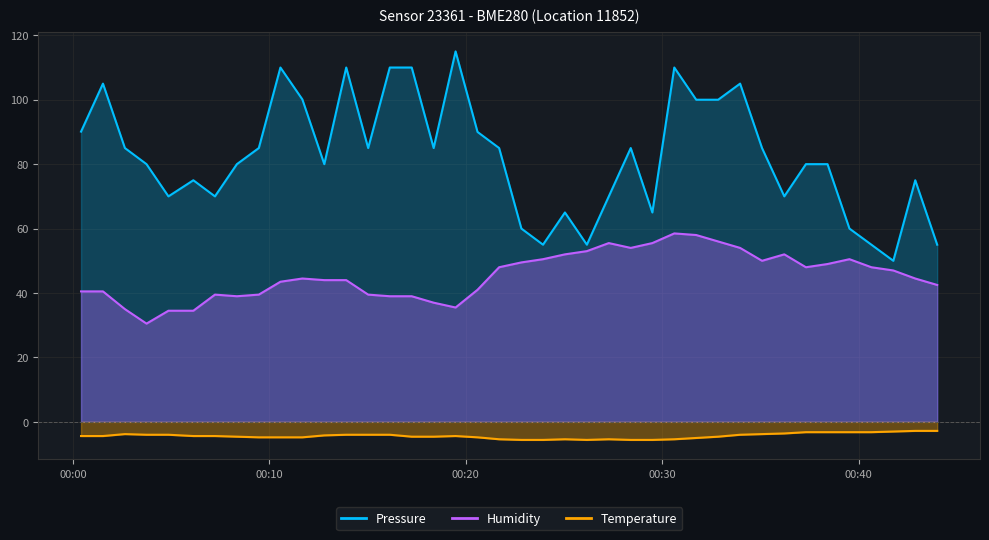

Does the chart display data point markers on the line(s)?

No